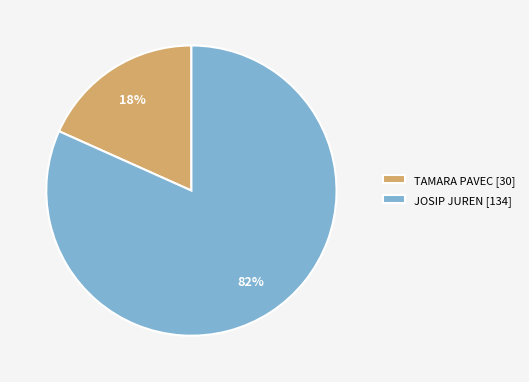

Combined, do TAMARA PAVEC [30] and JOSIP JUREN [134] account for over 50%?

Yes